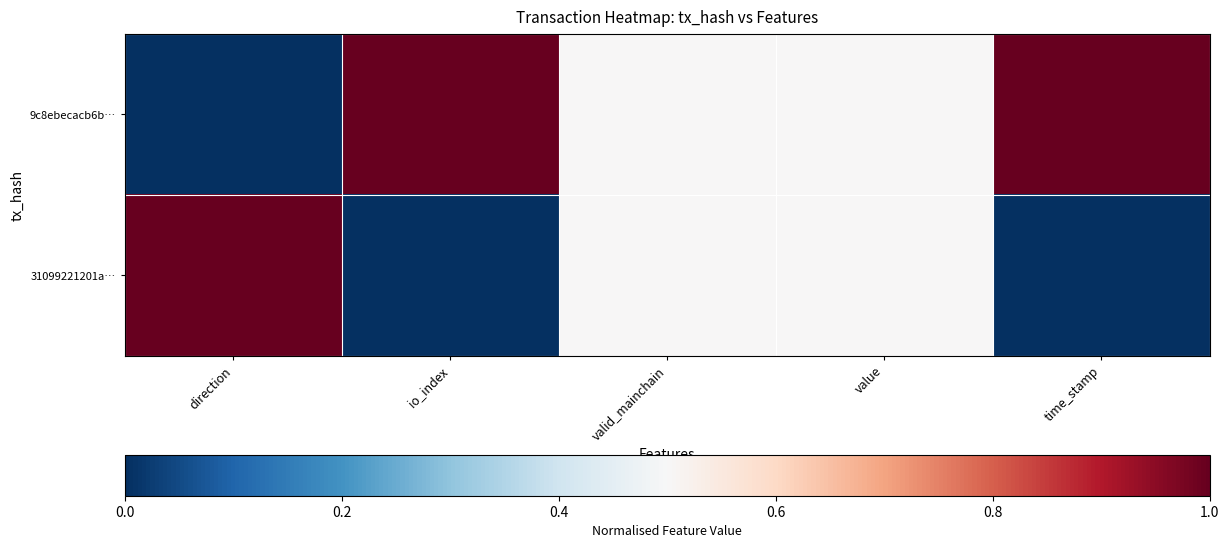

Reading left to right, what are all the values shown in this chart?

9c8ebecacb6b…: direction=0.0	io_index=1.0	valid_mainchain=0.5	value=0.5	time_stamp=1.0
31099221201a…: direction=1.0	io_index=0.0	valid_mainchain=0.5	value=0.5	time_stamp=0.0